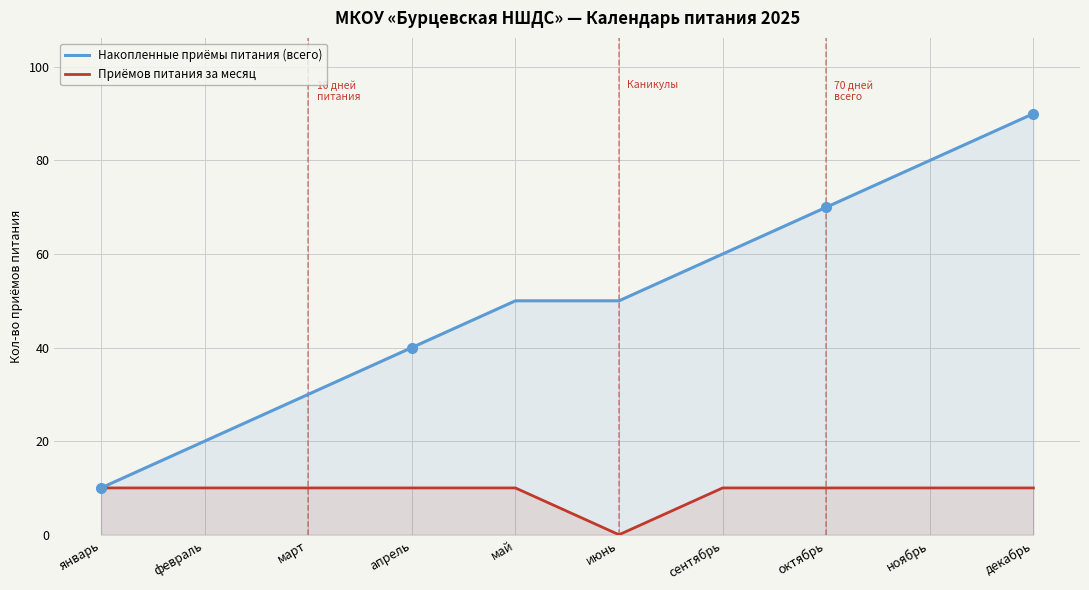

Between октябрь and февраль, which is larger?

октябрь